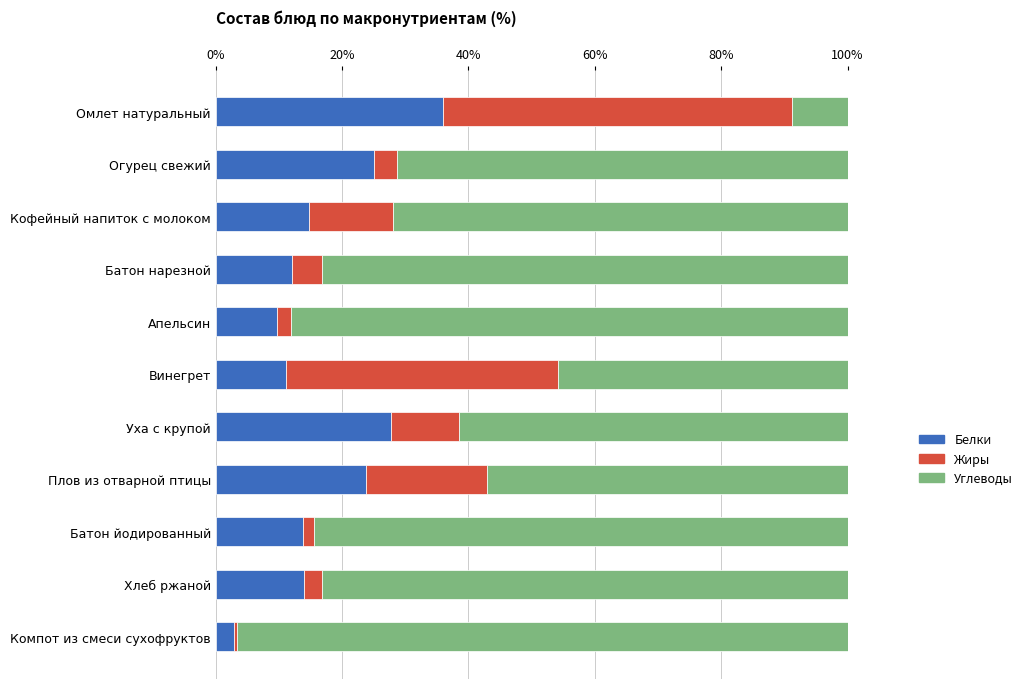

What is the total value across all series at Винегрет?

100.0